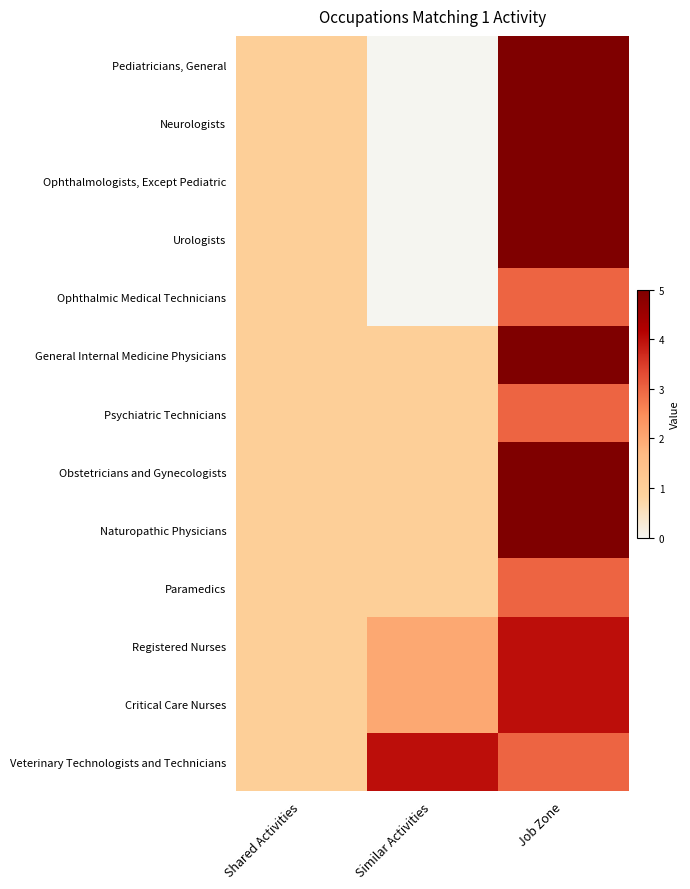

What is the total value across all series at Similar Activities?

13